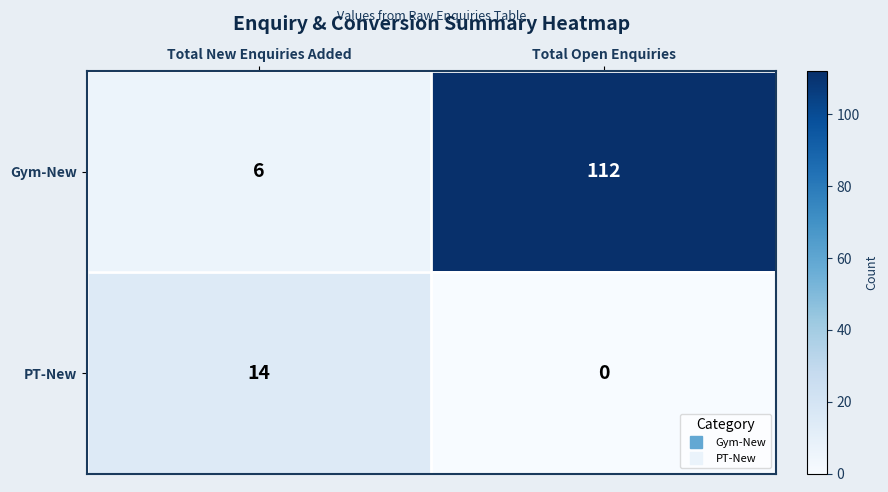

Which series has the largest total across all categories?

Gym-New